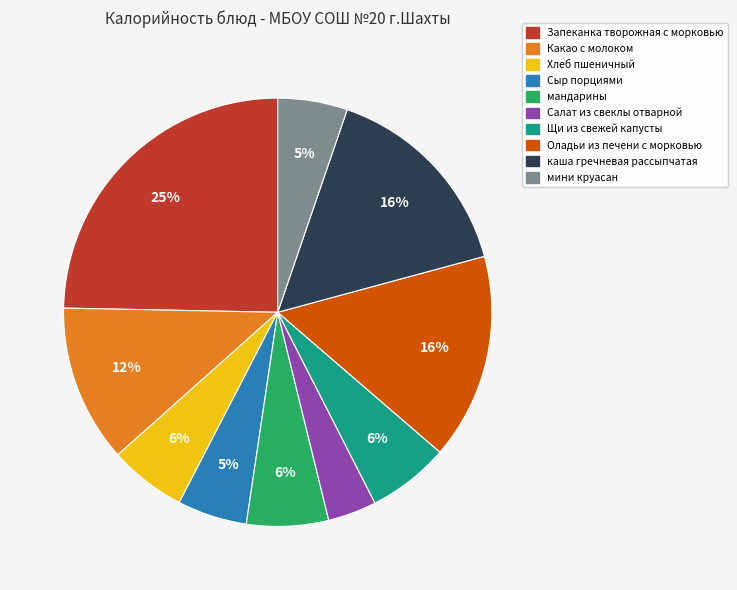

Does Оладьи из печени с морковью account for over 50% of the chart?

No